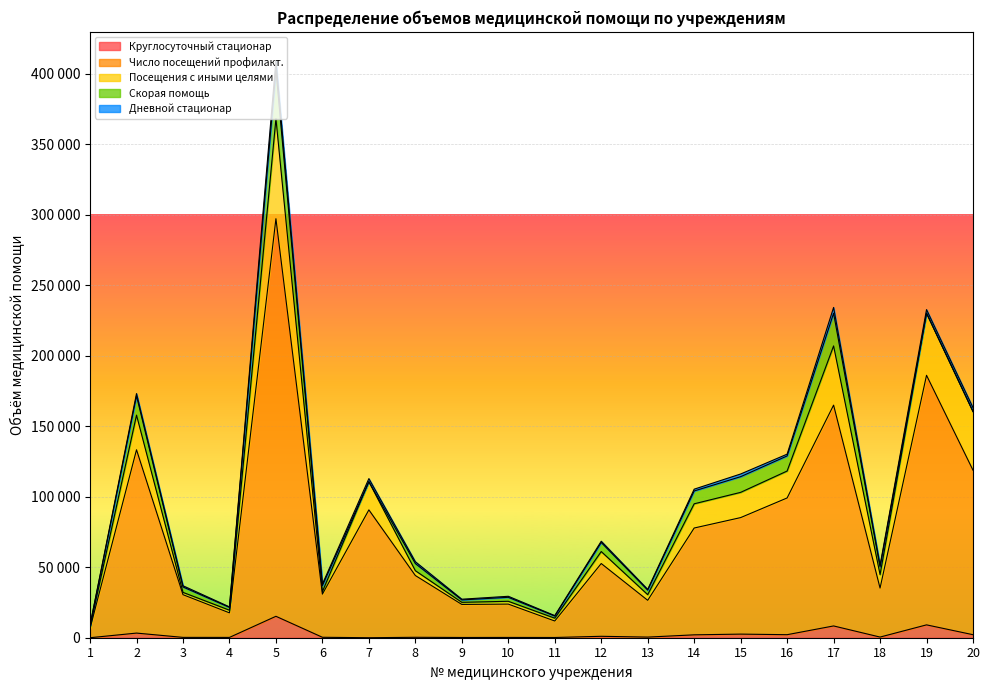

What are all the series names shown in the legend?

Круглосуточный стационар, Число посещений профилакт., Посещения с иными целями, Скорая помощь, Дневной стационар